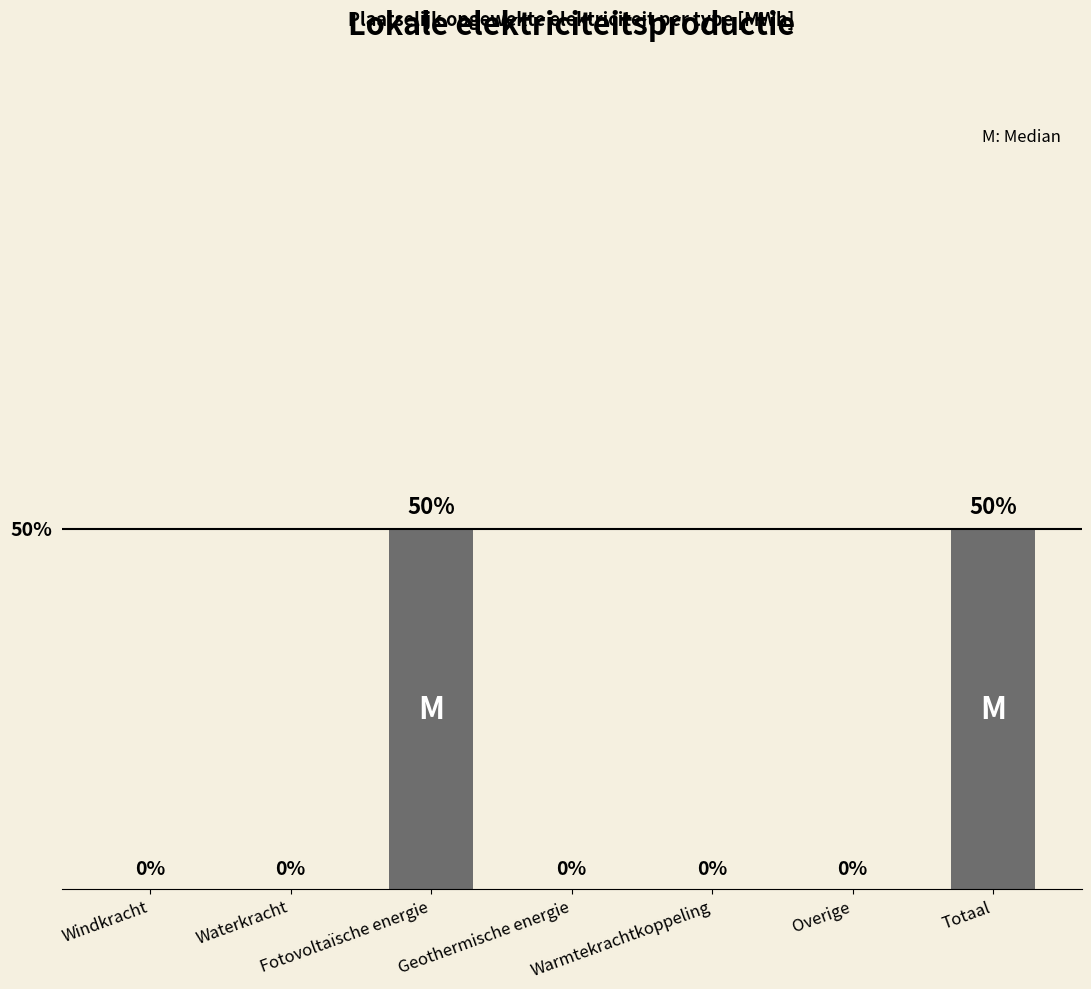

Count the values in the range 0 to 50.

7